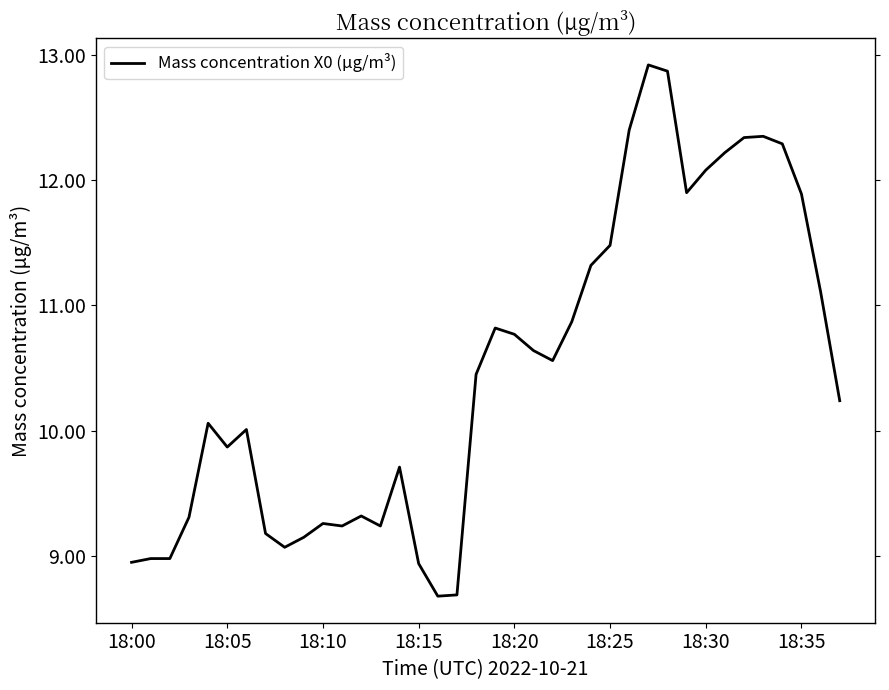

What is the minimum value shown in the chart?

8.7